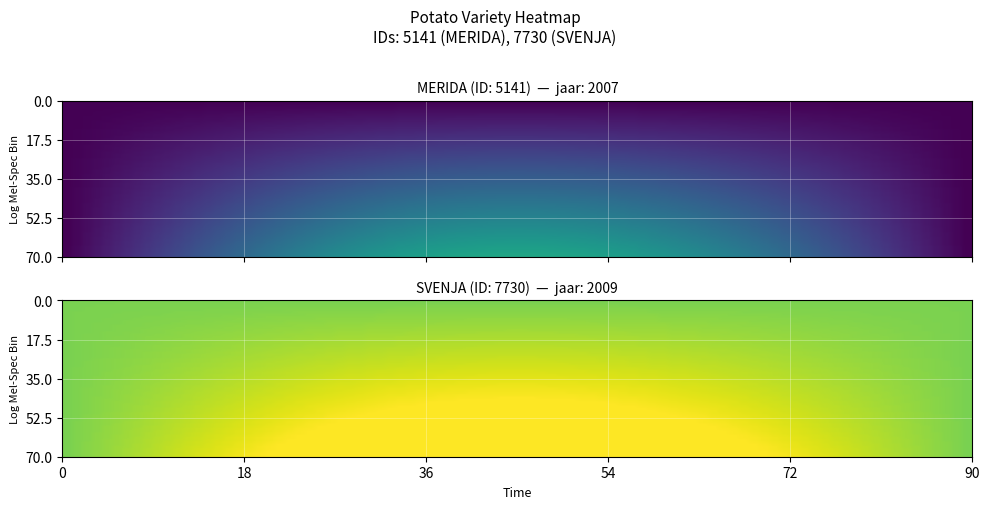

Reading right to left, list all the values displayed in this chart.

MERIDA: 2007	2007	2007	2007	2007	2007	2007	2007	2007	2007
SVENJA: 2009	2009	2009	2009	2009	2009	2009	2009	2009	2009